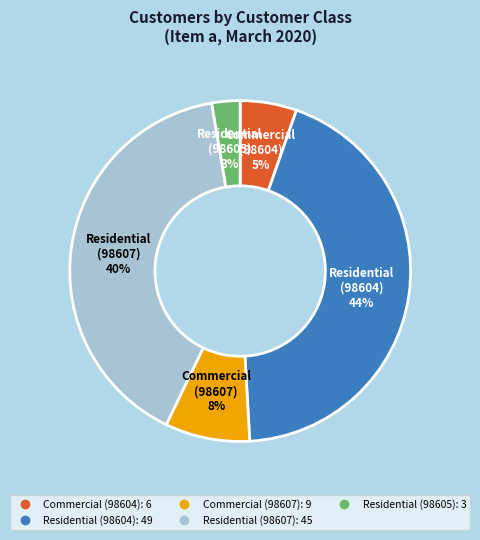

To the nearest percent, what is the average slice percentage?

20%